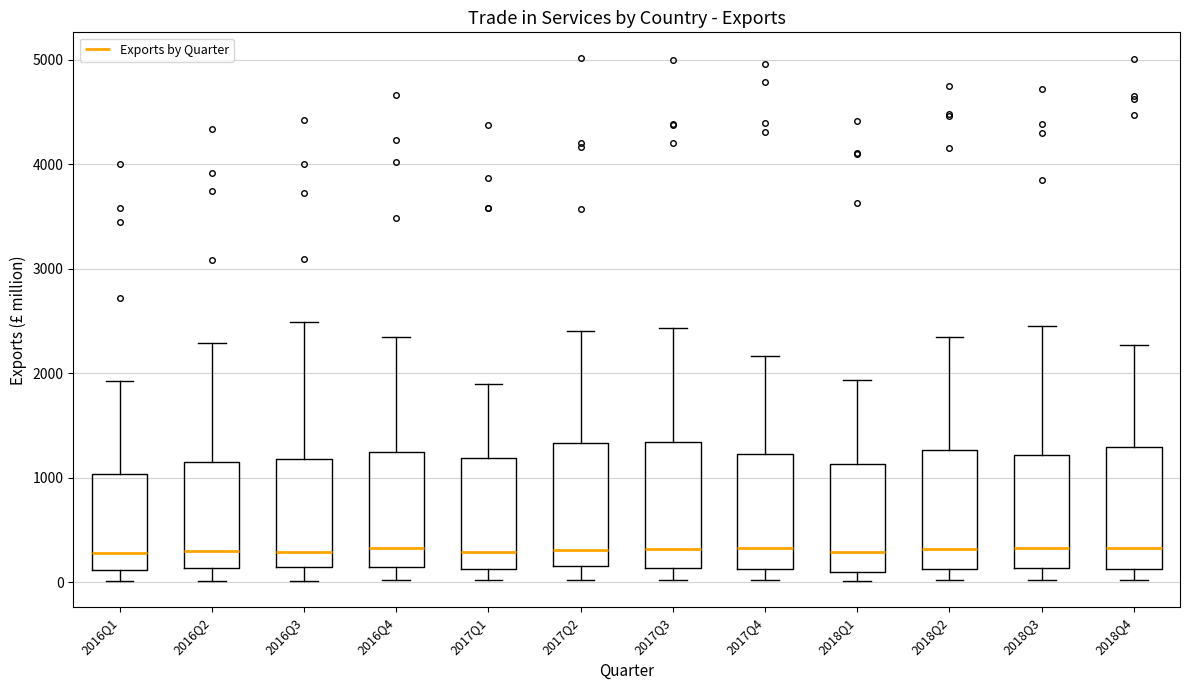

Reading left to right, read every box against the y-axis: the position of its median line, the range the box covers, and the ends of its whiskers. The values are not printed on the chart, so give them approximately, as read against the axis.

2016Q1: median 300, box 100 to 1000, whiskers 0 to 1900
2016Q2: median 300, box 100 to 1200, whiskers 0 to 2300
2016Q3: median 300, box 100 to 1200, whiskers 0 to 2500
2016Q4: median 300, box 200 to 1300, whiskers 0 to 2300
2017Q1: median 300, box 100 to 1200, whiskers 0 to 1900
2017Q2: median 300, box 200 to 1300, whiskers 0 to 2400
2017Q3: median 300, box 100 to 1300, whiskers 0 to 2400
2017Q4: median 300, box 100 to 1200, whiskers 0 to 2200
2018Q1: median 300, box 100 to 1100, whiskers 0 to 1900
2018Q2: median 300, box 100 to 1300, whiskers 0 to 2400
2018Q3: median 300, box 100 to 1200, whiskers 0 to 2500
2018Q4: median 300, box 100 to 1300, whiskers 0 to 2300